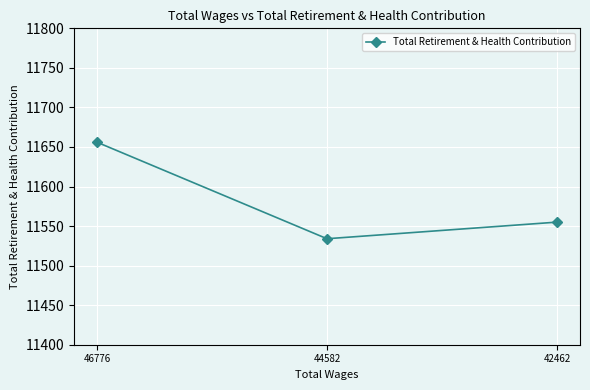

True or false: the data shows 11656 at 46776.

True